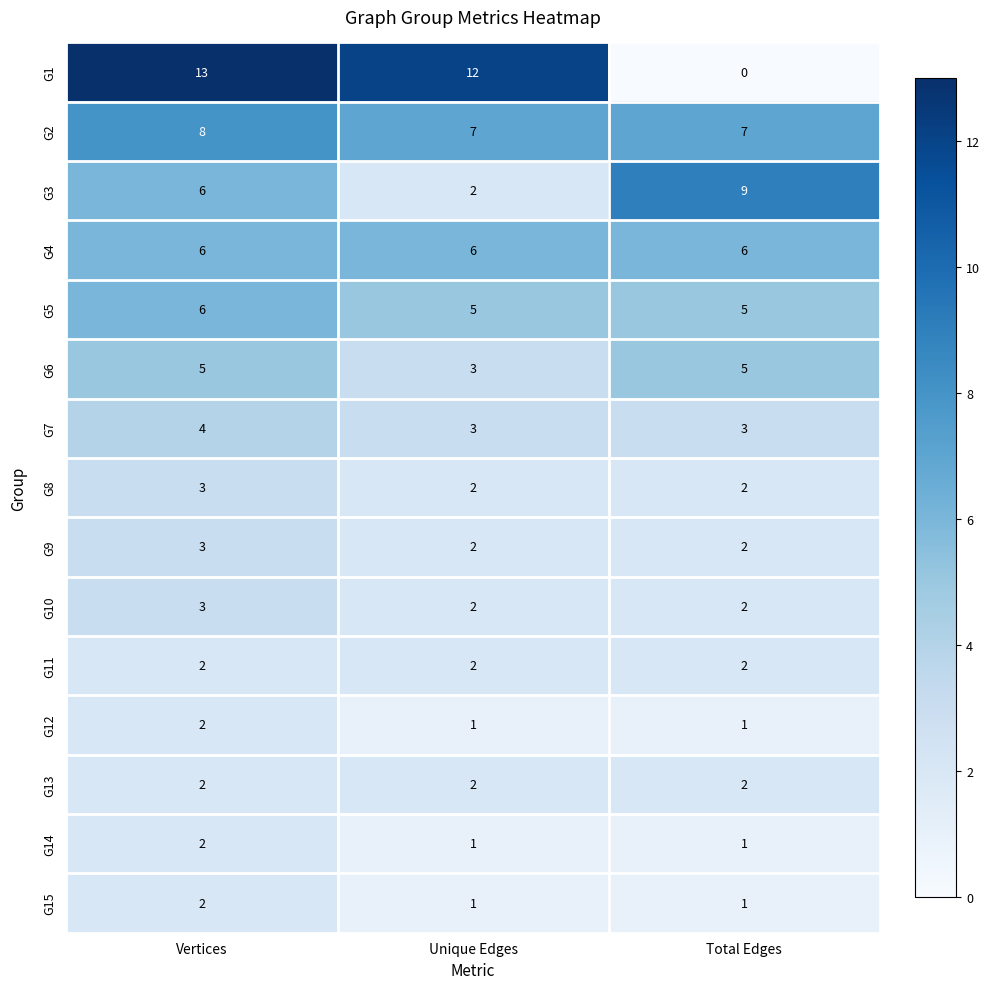

Which series has the largest total across all categories?

G1